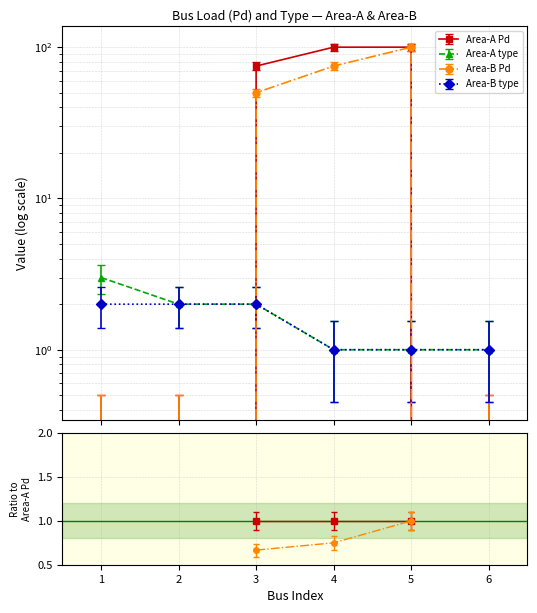

What is the lowest value of the Area-A type series?

1.0